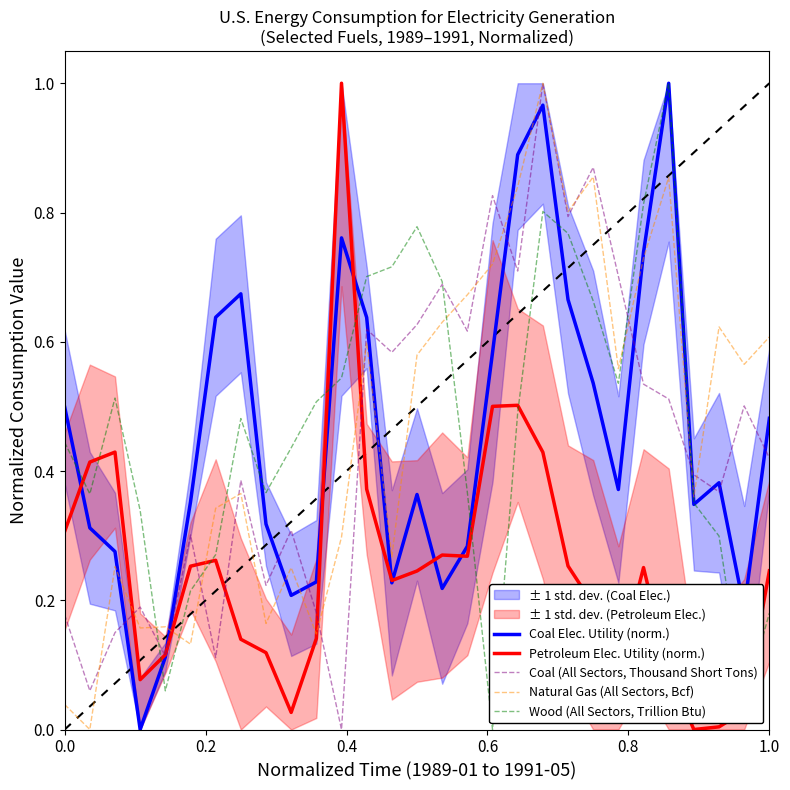

Reading left to right, list all the values displayed in this chart.

Coal Elec. Utility (norm.): 0.5	0.3	0.3	0.0	0.1	0.4	0.6	0.7	0.3	0.2	0.2	0.8	0.6	0.2	0.4	0.2	0.3	0.6	0.9	1.0	0.7	0.5	0.4	0.7	1.0	0.3	0.4	0.2	0.5
Petroleum Elec. Utility (norm.): 0.3	0.4	0.4	0.1	0.1	0.3	0.3	0.1	0.1	0.0	0.1	1.0	0.4	0.2	0.2	0.3	0.3	0.5	0.5	0.4	0.3	0.2	0.1	0.3	0.1	0.0	0.0	0.0	0.2
Coal (All Sectors, Thousand Short Tons): 0.2	0.1	0.1	0.2	0.1	0.3	0.1	0.4	0.2	0.3	0.2	0.0	0.6	0.6	0.6	0.7	0.6	0.8	0.7	1.0	0.8	0.9	0.7	0.5	0.5	0.4	0.4	0.5	0.4
Natural Gas (All Sectors, Bcf): 0.0	0.0	0.3	0.2	0.2	0.1	0.3	0.4	0.2	0.3	0.1	0.3	0.6	0.3	0.6	0.6	0.7	0.7	0.8	1.0	0.8	0.9	0.6	0.7	0.9	0.4	0.6	0.6	0.6
Wood (All Sectors, Trillion Btu): 0.4	0.4	0.5	0.3	0.1	0.2	0.3	0.5	0.4	0.4	0.5	0.5	0.7	0.7	0.8	0.7	0.4	0.0	0.5	0.8	0.8	0.7	0.5	0.8	1.0	0.4	0.3	0.0	0.2